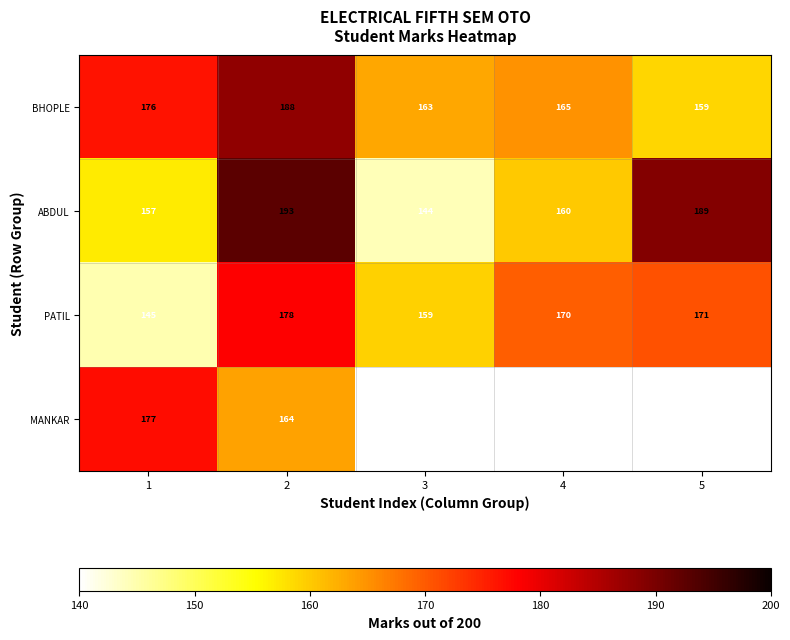

Which category has the highest value in the BHOPLE series?

2